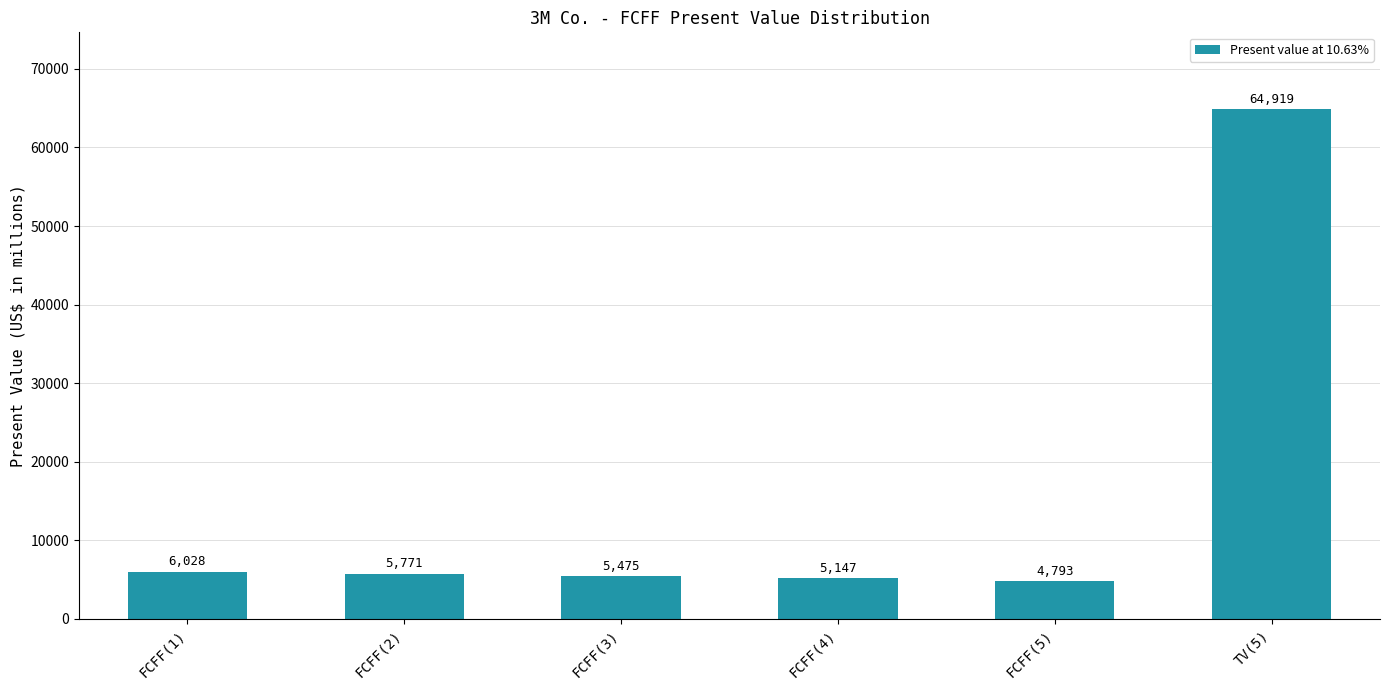

True or false: the data shows 5147 at FCFF(4).

True